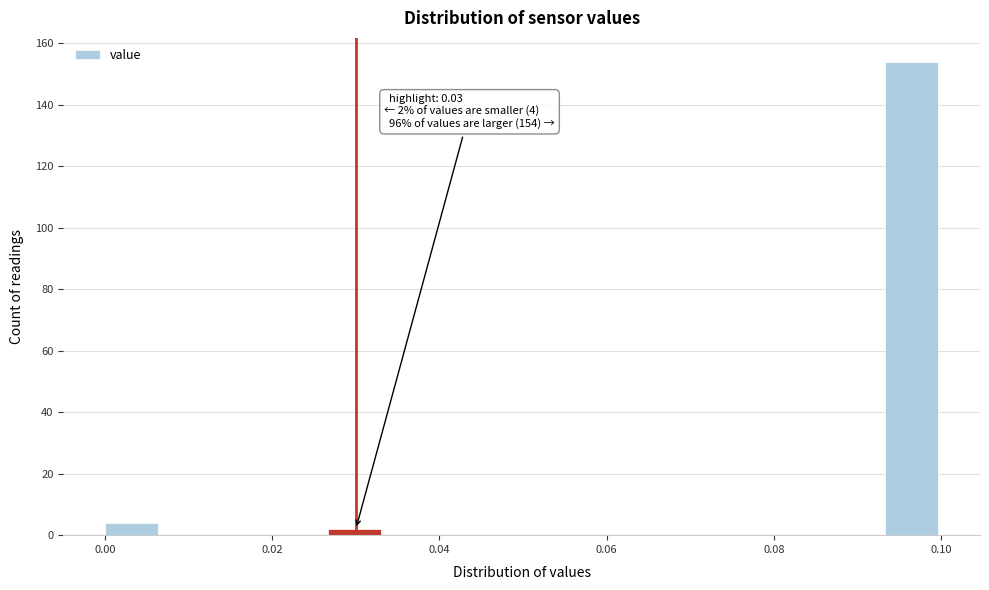

Around what value on the x-axis is the tallest bar? Give the approximate position of its centre, as read against the axis.

0.096